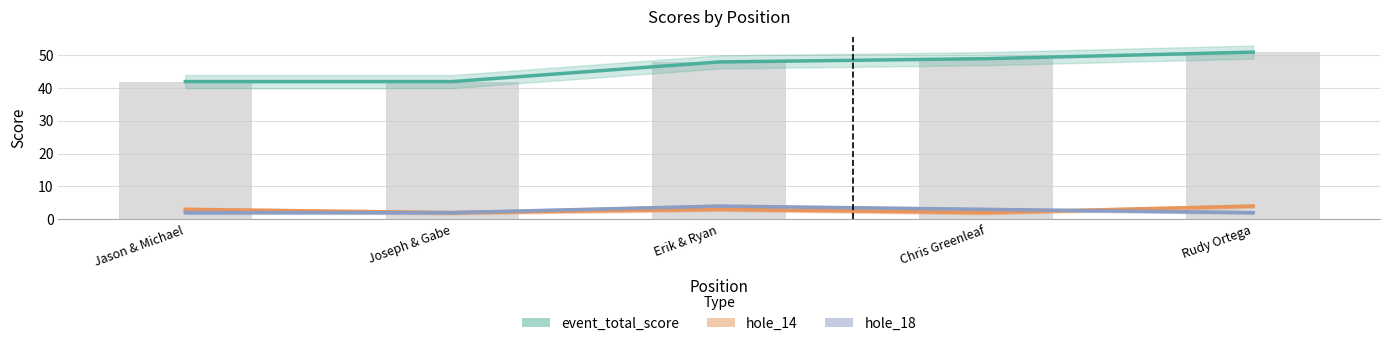

What is the difference between the maximum and minimum values in the event_total_score series?

9